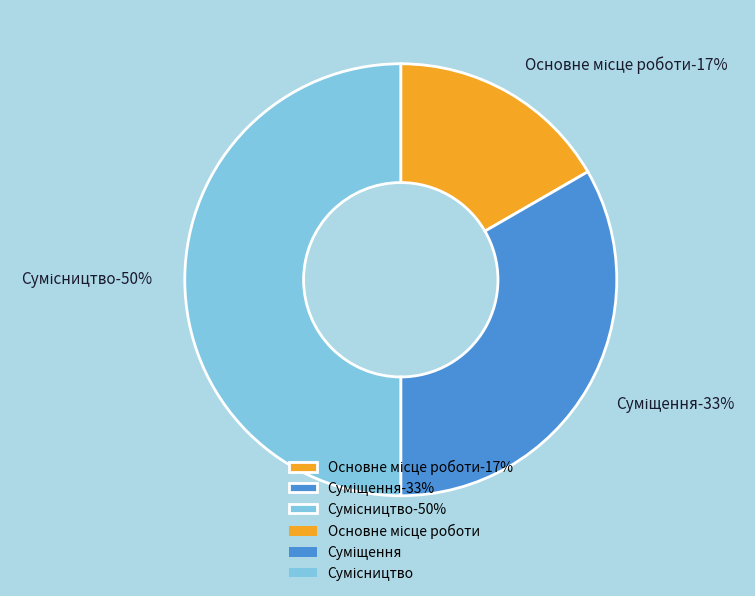

Is Сумісництво the majority of the pie?

No